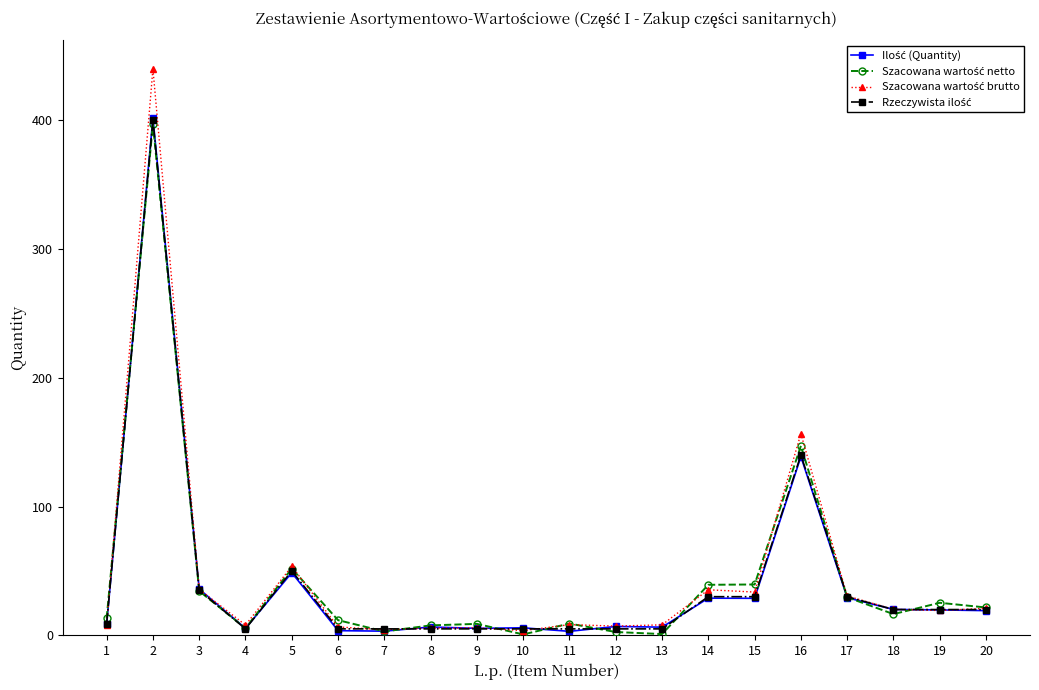

What is the maximum value shown in the chart?

440.0